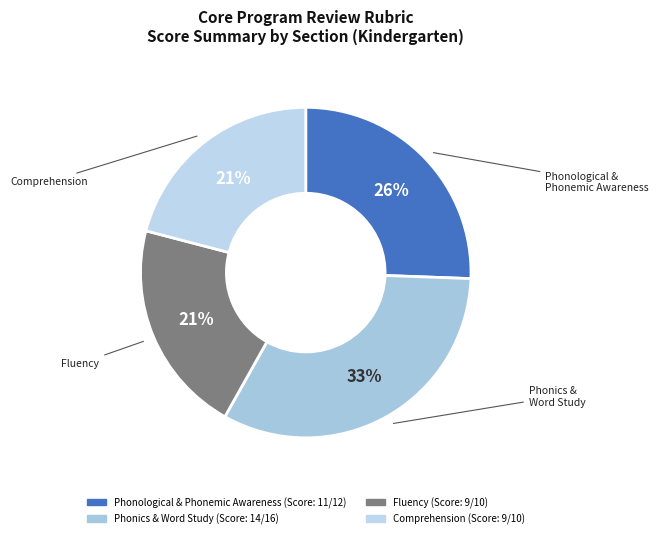

Which slice is the largest?

Phonics & Word Study